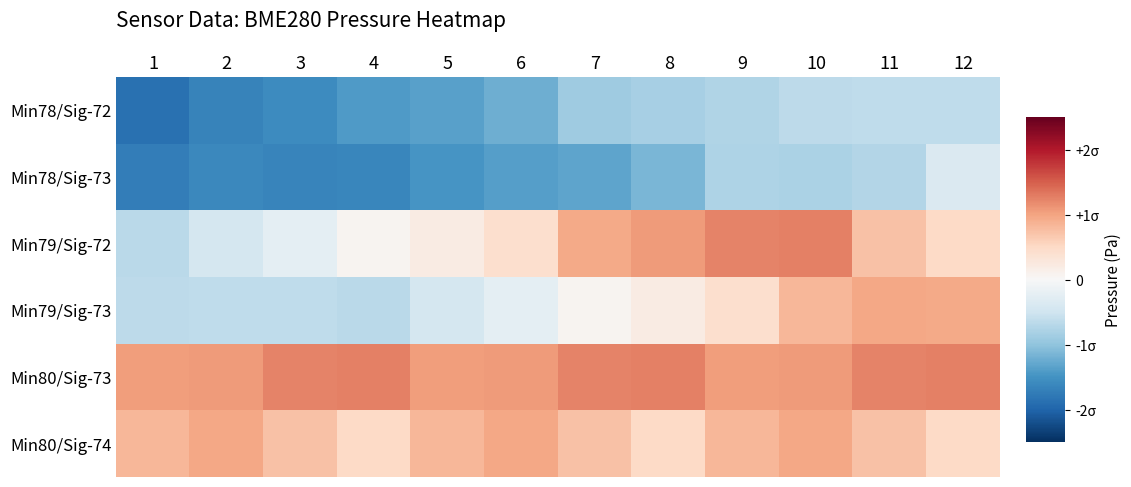

Reading left to right, what are all the values shown in this chart?

Min78/Sig-72: 1=-1.9	2=-1.7	3=-1.6	4=-1.4	5=-1.4	6=-1.2	7=-0.9	8=-0.8	9=-0.7	10=-0.6	11=-0.6	12=-0.6
Min78/Sig-73: 1=-1.7	2=-1.6	3=-1.6	4=-1.6	5=-1.5	6=-1.4	7=-1.3	8=-1.1	9=-0.8	10=-0.8	11=-0.7	12=-0.4
Min79/Sig-72: 1=-0.7	2=-0.4	3=-0.2	4=0.1	5=0.2	6=0.4	7=1.0	8=1.1	9=1.2	10=1.3	11=0.7	12=0.5
Min79/Sig-73: 1=-0.6	2=-0.6	3=-0.6	4=-0.7	5=-0.4	6=-0.2	7=0.1	8=0.2	9=0.4	10=0.8	11=1.0	12=1.0
Min80/Sig-73: 1=1.0	2=1.1	3=1.2	4=1.3	5=1.0	6=1.1	7=1.2	8=1.3	9=1.0	10=1.1	11=1.2	12=1.3
Min80/Sig-74: 1=0.8	2=1.0	3=0.7	4=0.5	5=0.8	6=1.0	7=0.7	8=0.5	9=0.8	10=1.0	11=0.7	12=0.5